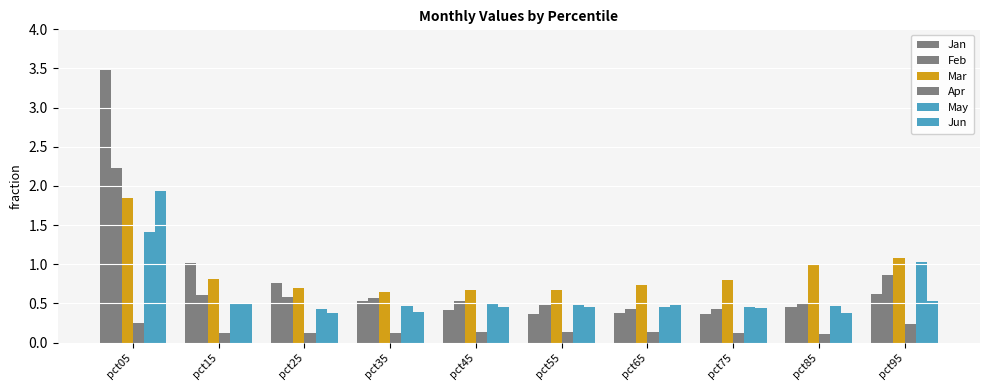

At which category does the chart reach its peak across all series?

pct05